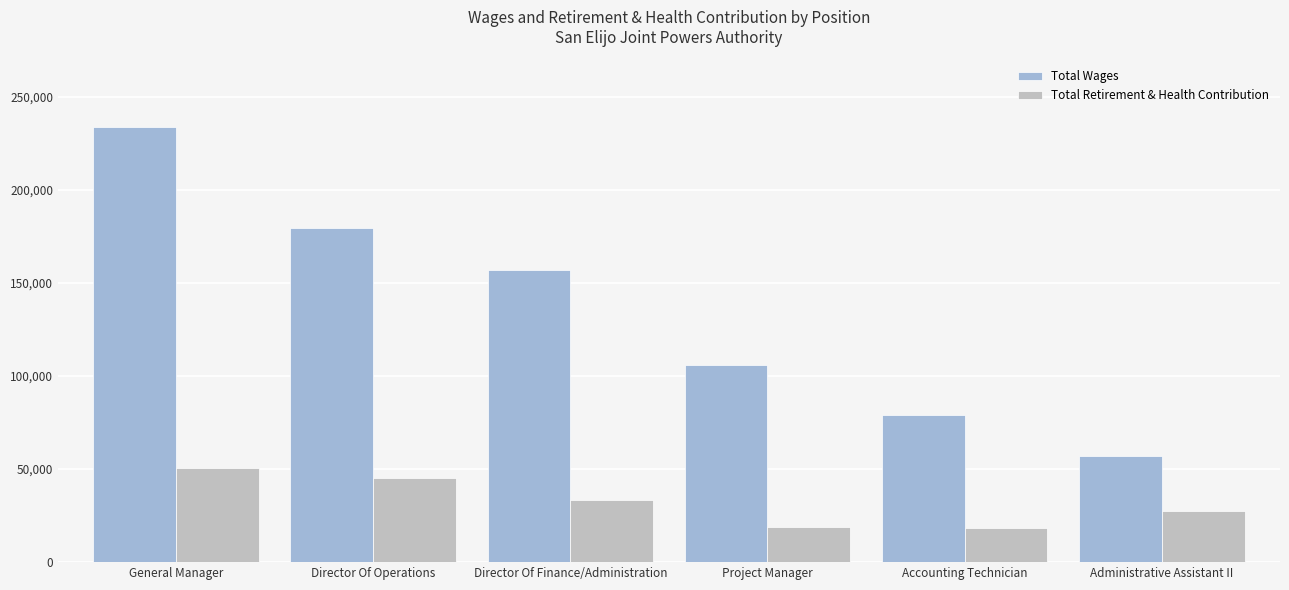

What is the spread (max minus min) of values at General Manager?

182830